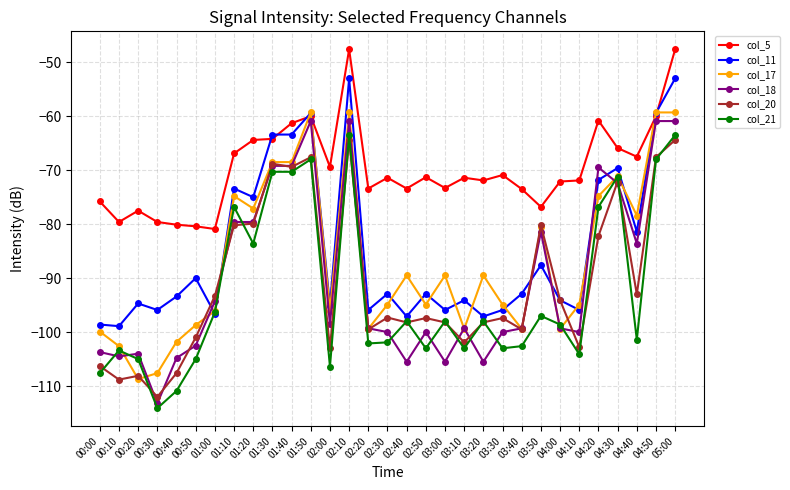

Does the chart have visible grid lines?

Yes